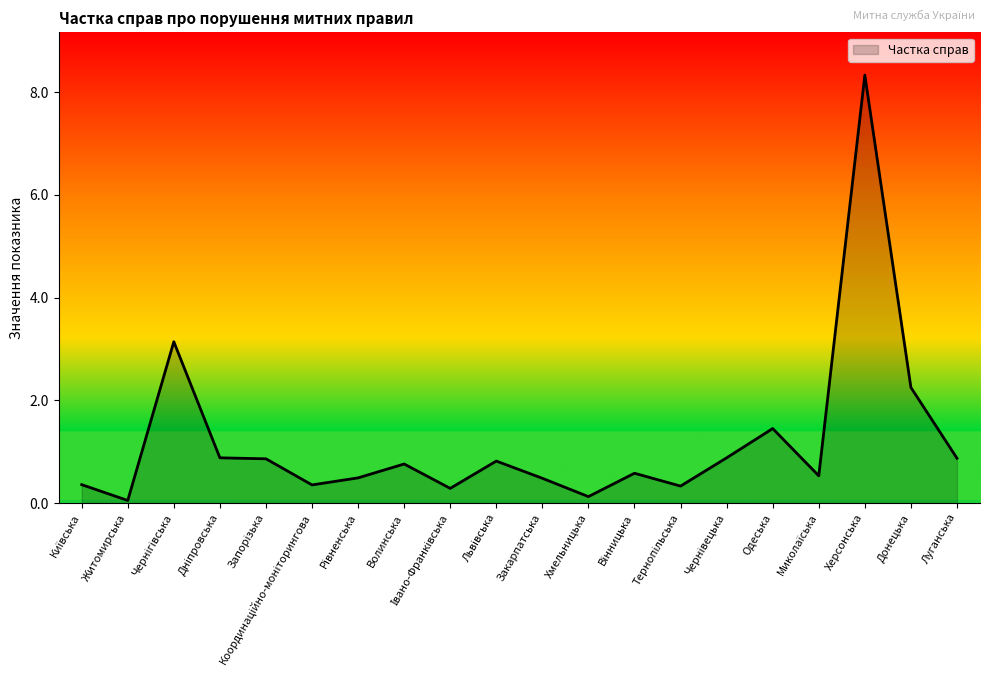

True or false: the data shows 1.9 at Херсонська.

False